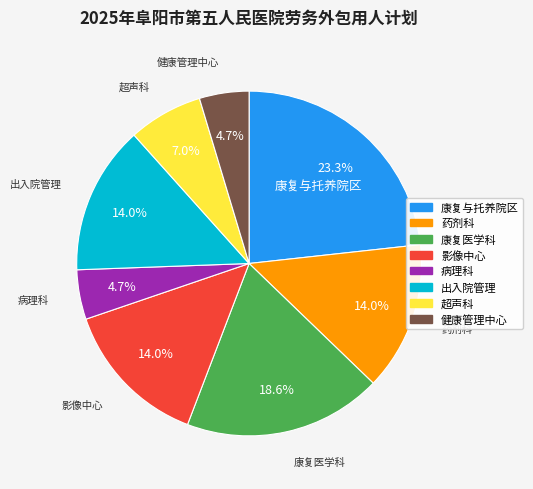

Count the number of slices in the pie.

8